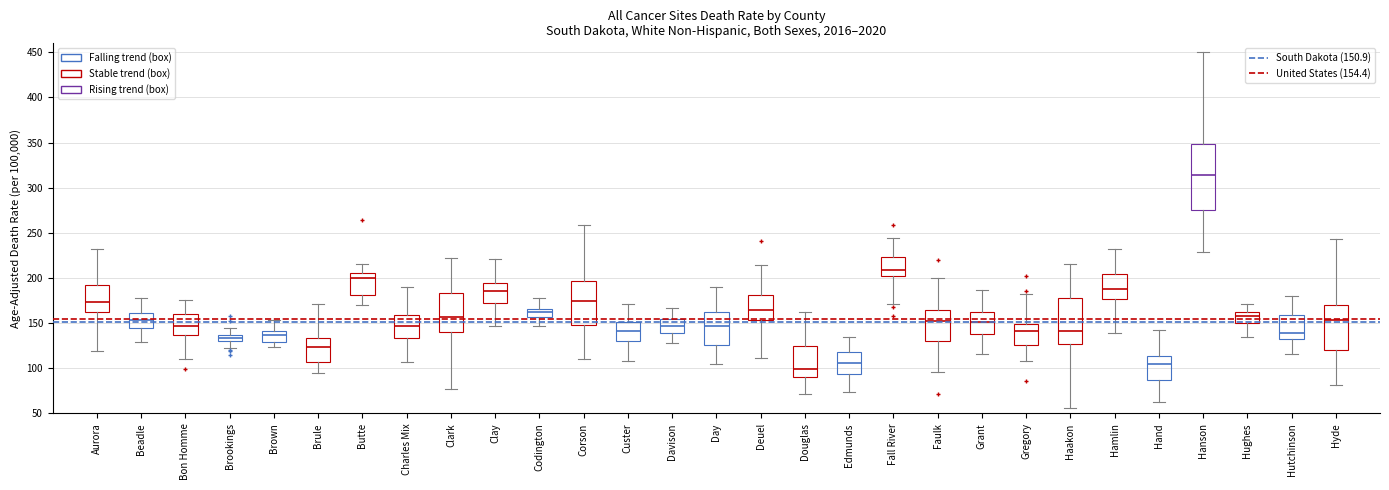

Which box's median line is the lowest?

Douglas